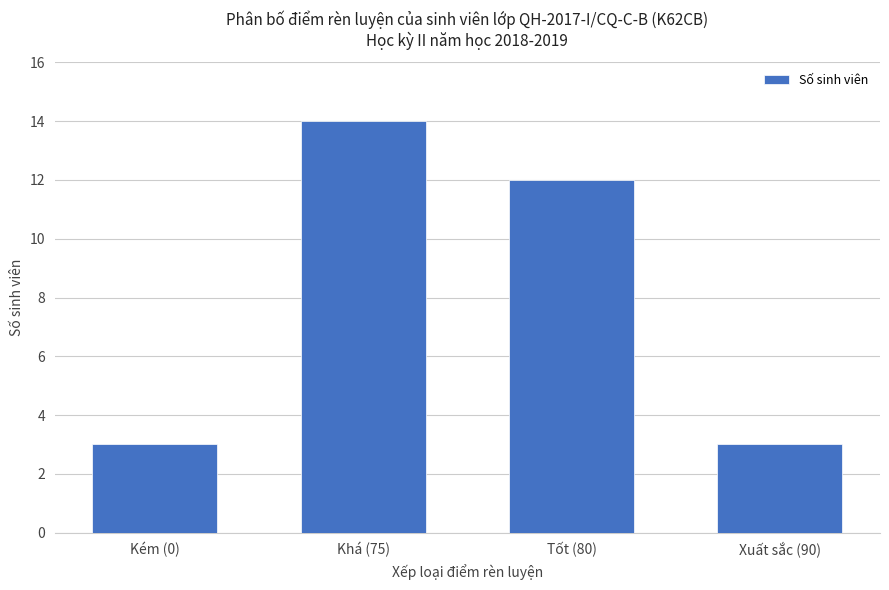

How many distinct data groups are displayed?

1